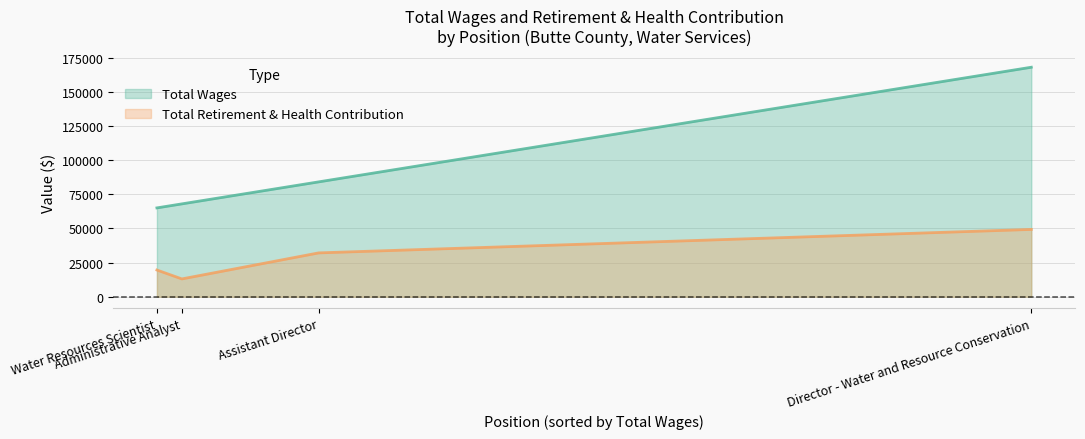

What is the difference between the second highest and minimum values in the Total Retirement & Health Contribution series?

19043